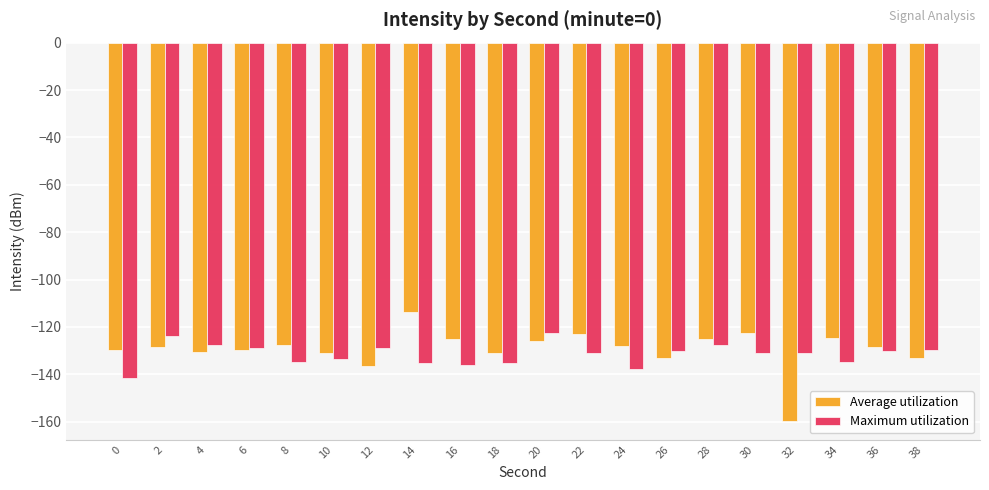

What is the value of the Maximum utilization bar at the 20th from the left?

-129.9